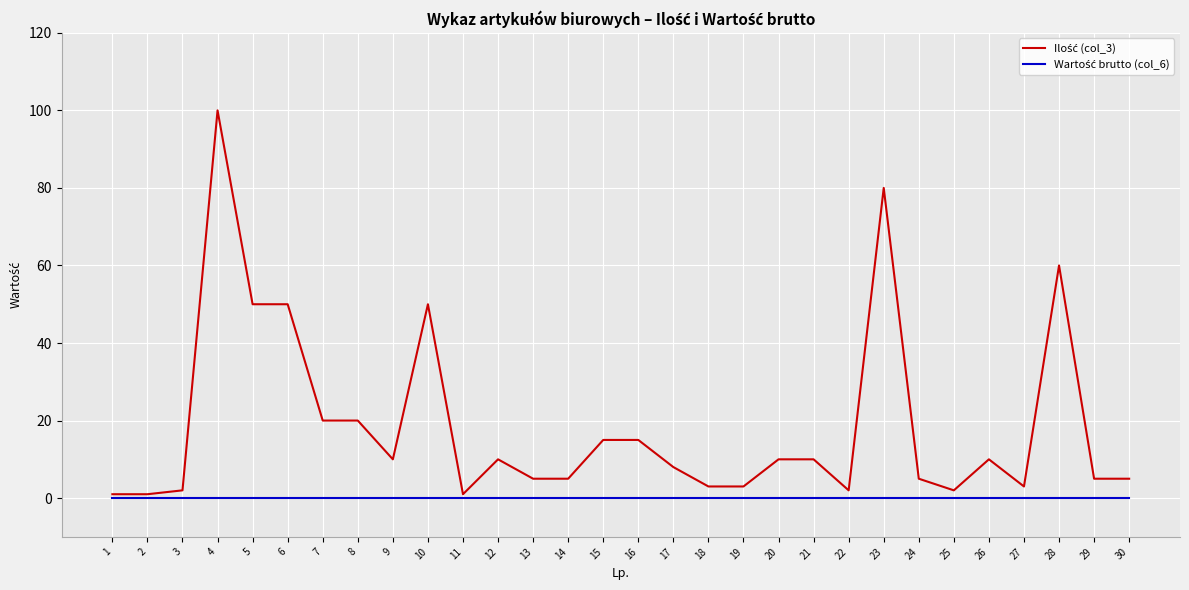

At which category is the sum across all series the highest?

4